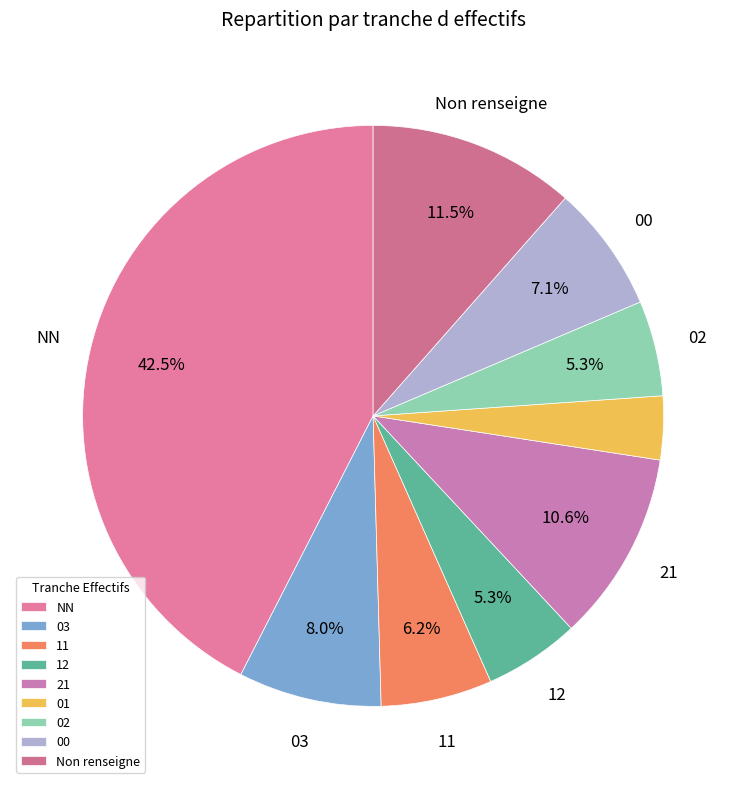

How many slices are in this pie chart?

9